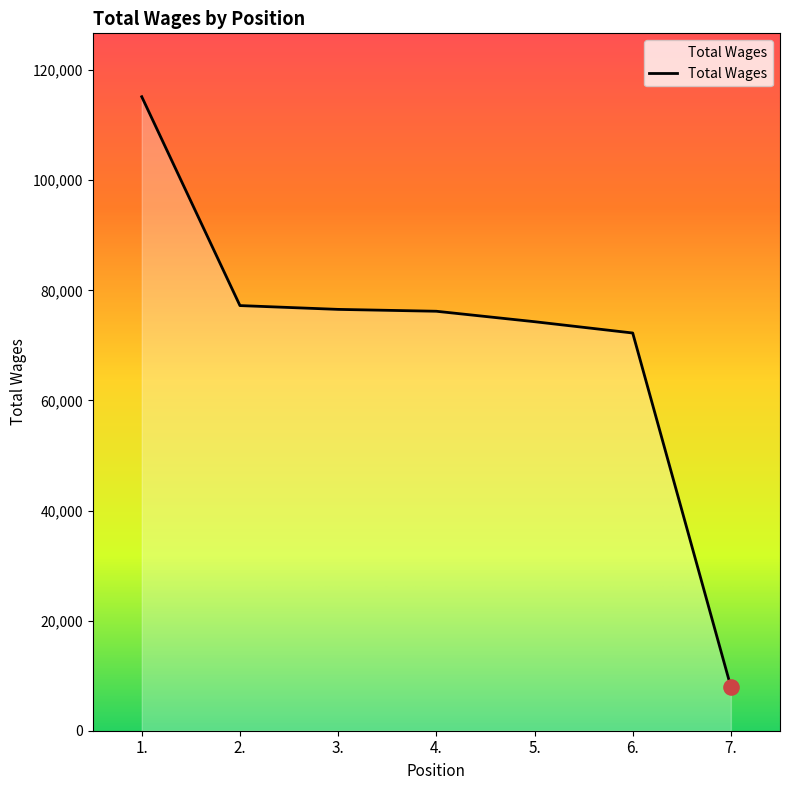

What is the change in value from 2. to 7.?

-69292